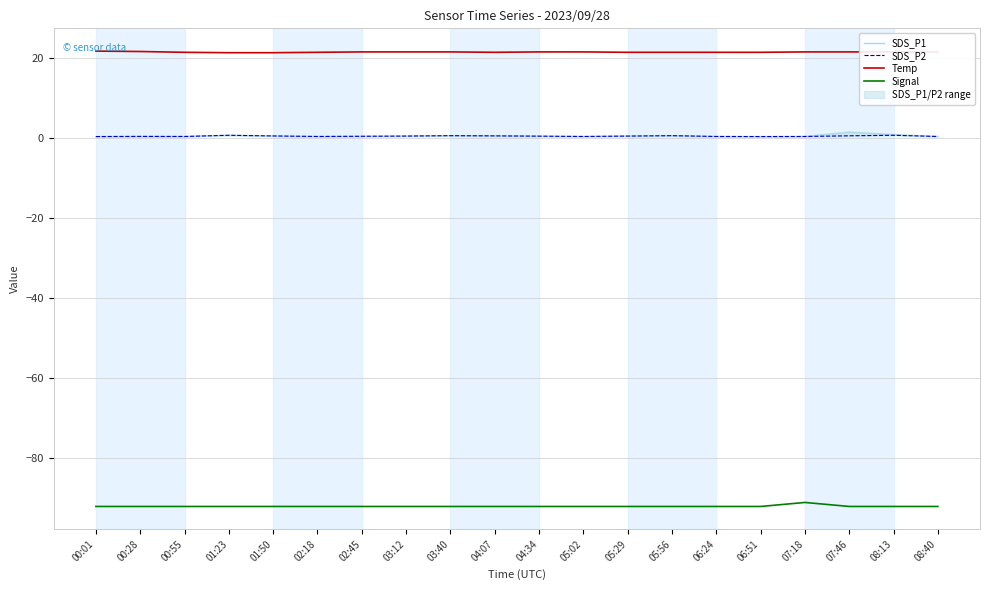

What is the label of the 8th point from the right?

05:29